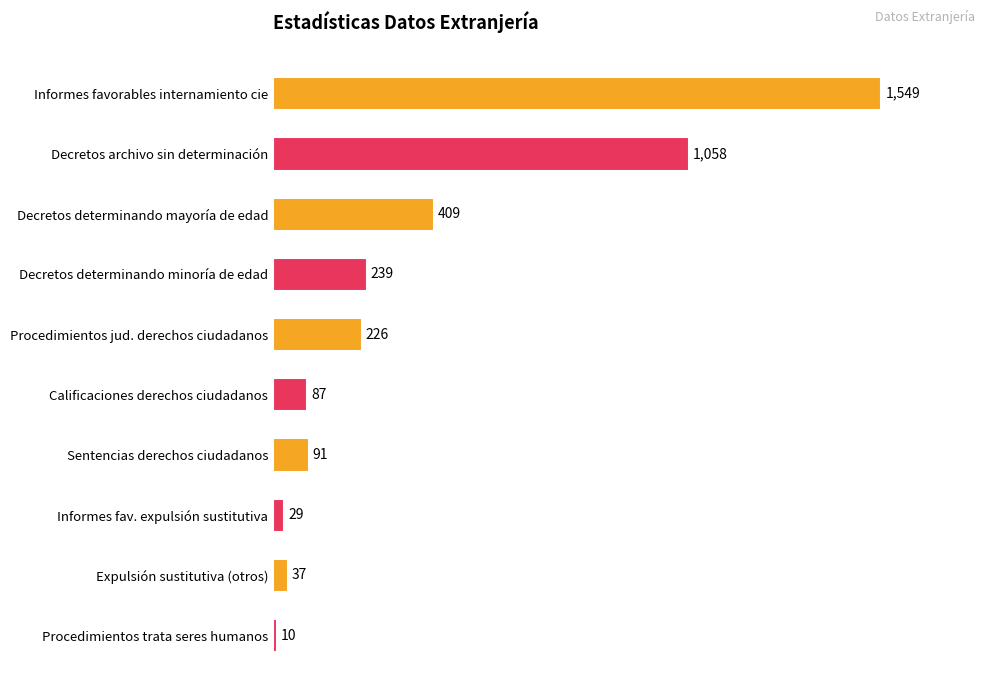

How many bars are there in total?

10